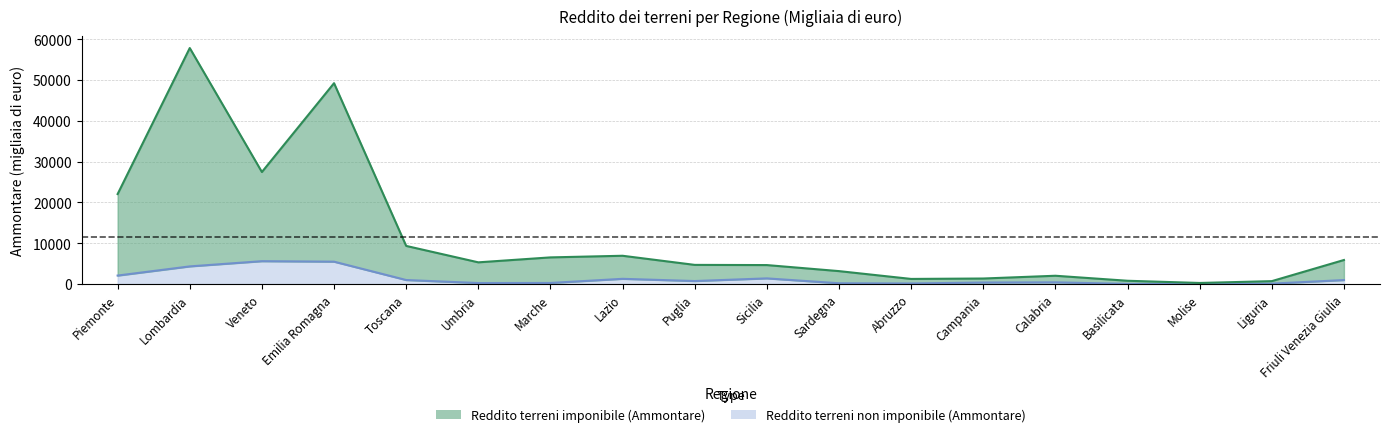

True or false: Reddito terreni non imponibile (Ammontare) and Reddito terreni imponibile (Ammontare) cross at least once.

False